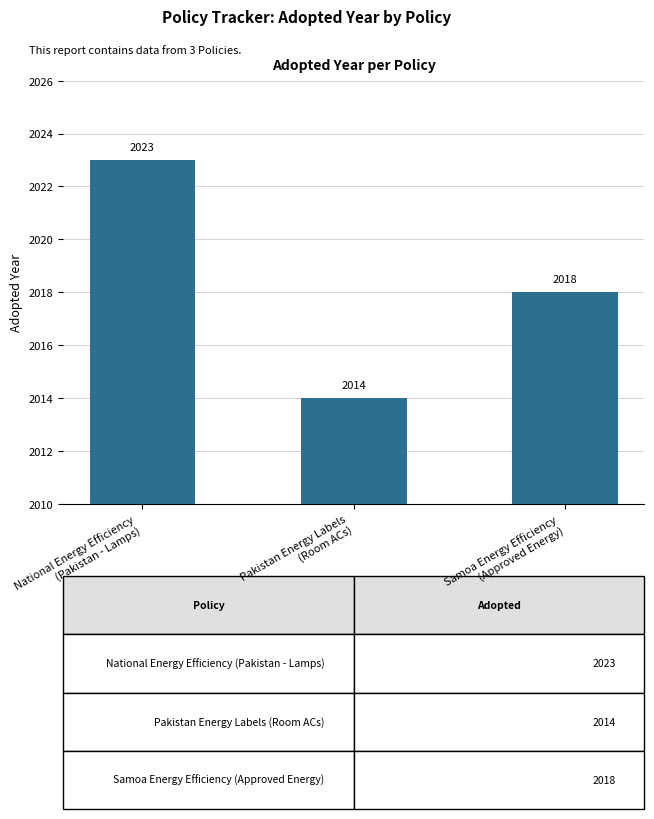

How many values are between 2014 and 2023?

3